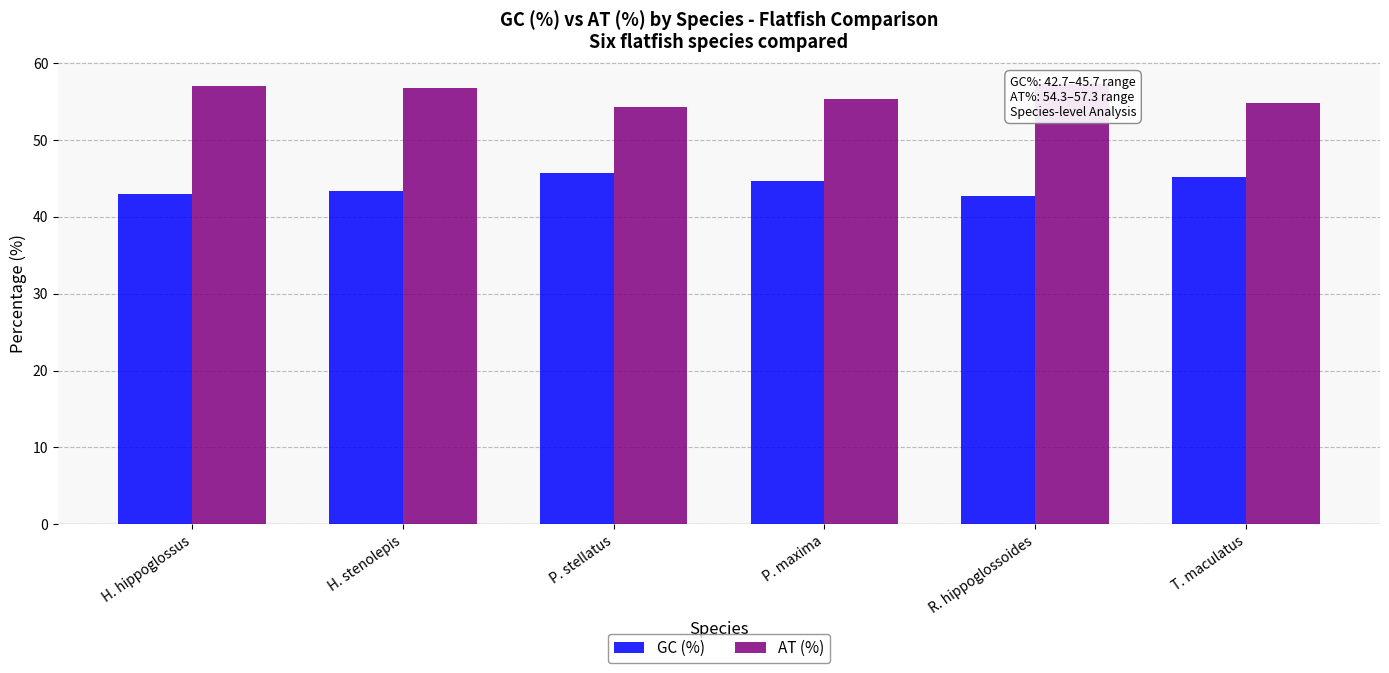

What is the total value across all series at H. hippoglossus?

100.0